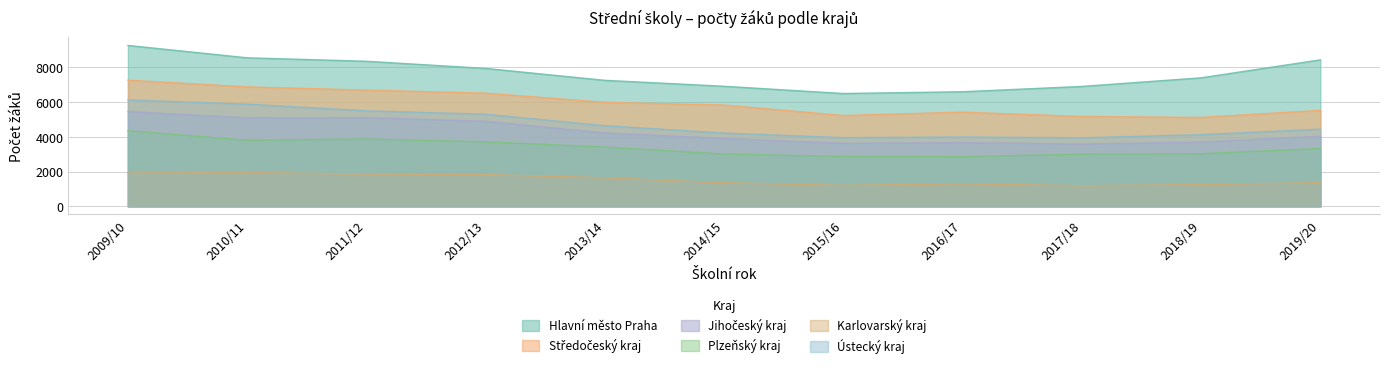

Which series has the largest range (max minus min)?

Hlavní město Praha